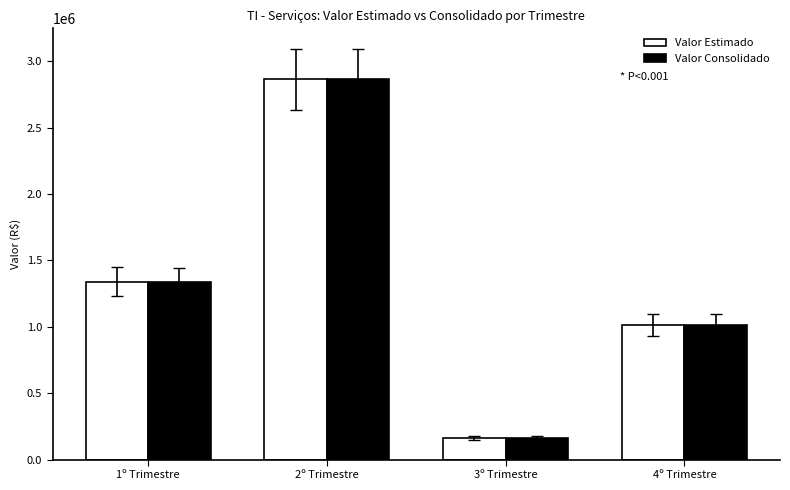

List the labels in order of Valor Consolidado value, smallest first.

3º Trimestre, 4º Trimestre, 1º Trimestre, 2º Trimestre